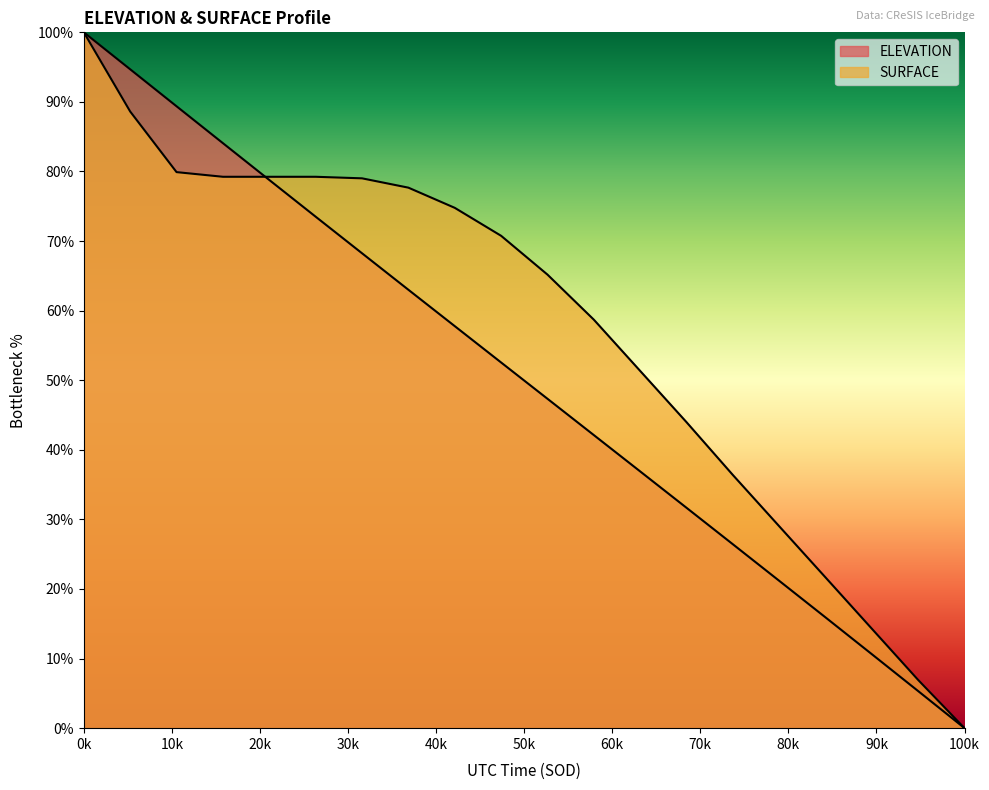

List the series in order of their overall mean, lowest first.

ELEVATION, SURFACE